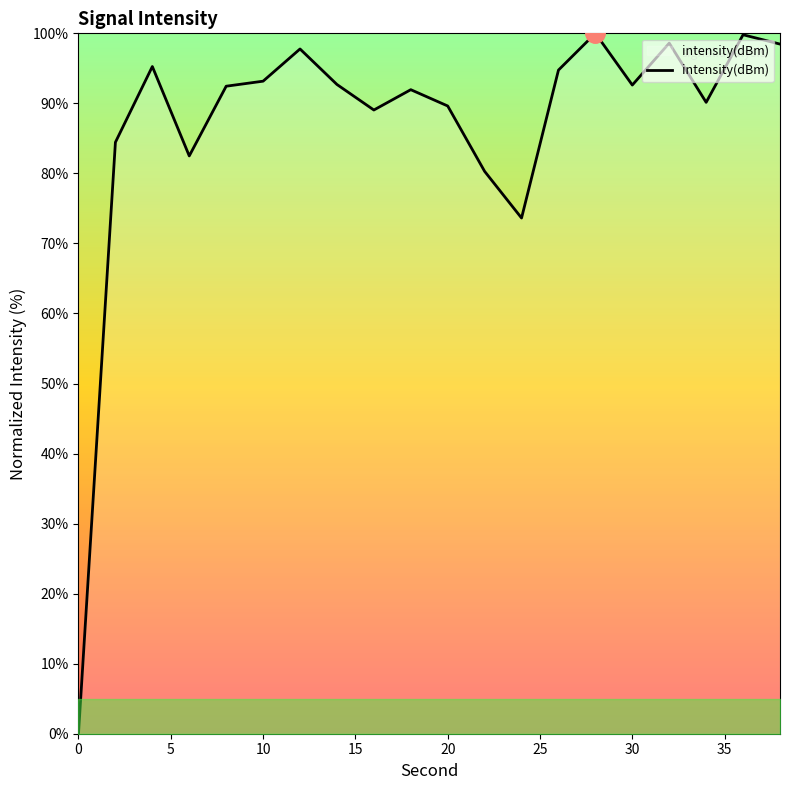

What is the difference between the maximum and minimum values?

100.0